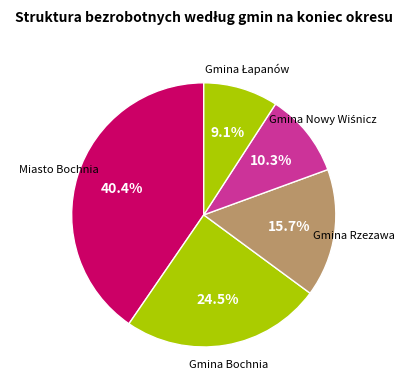

How many segments does this pie chart have?

5